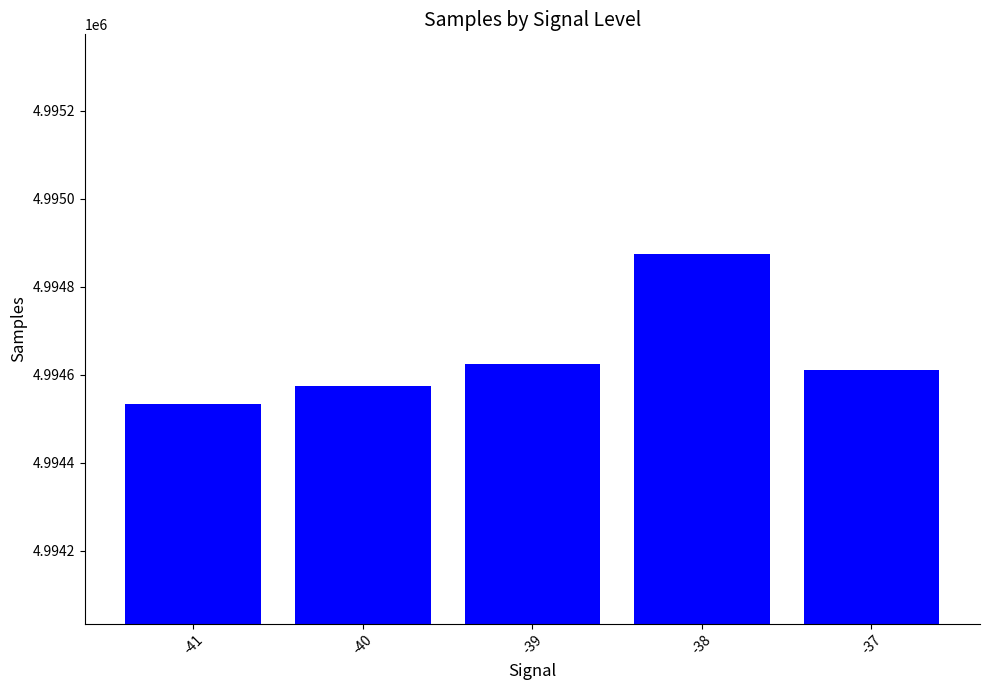

True or false: the data shows 4994610.0 at -37.

True